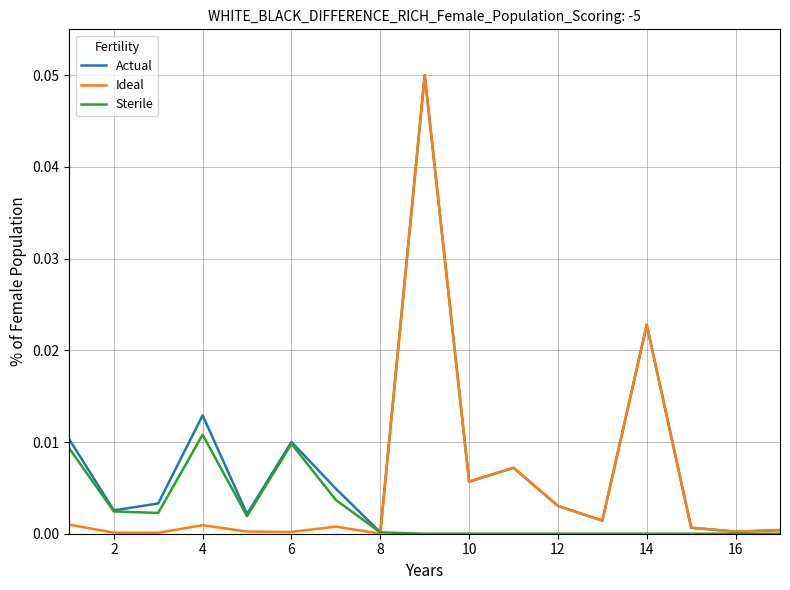

Which series has the largest total across all categories?

Actual